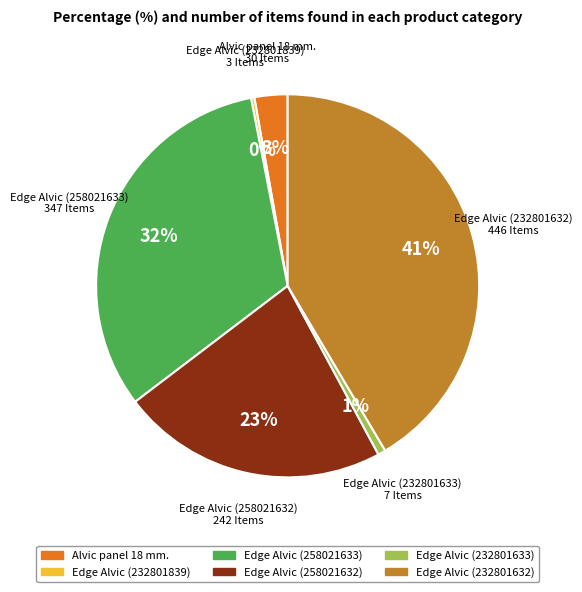

How many slices are in this pie chart?

6